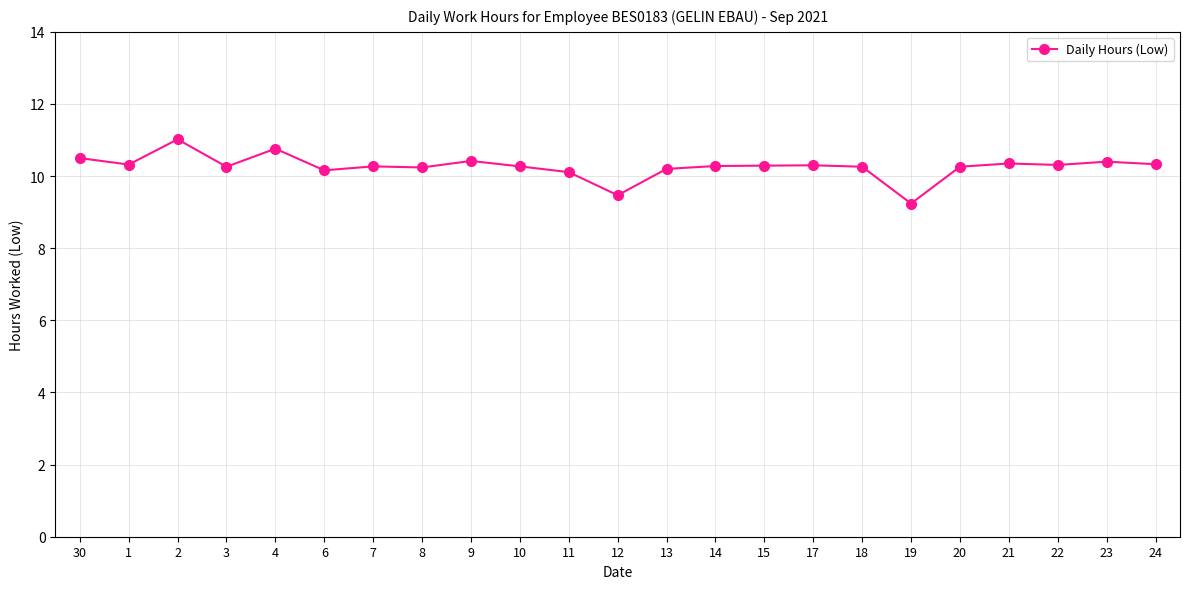

The value at 1 is 3.5. True or false?

False